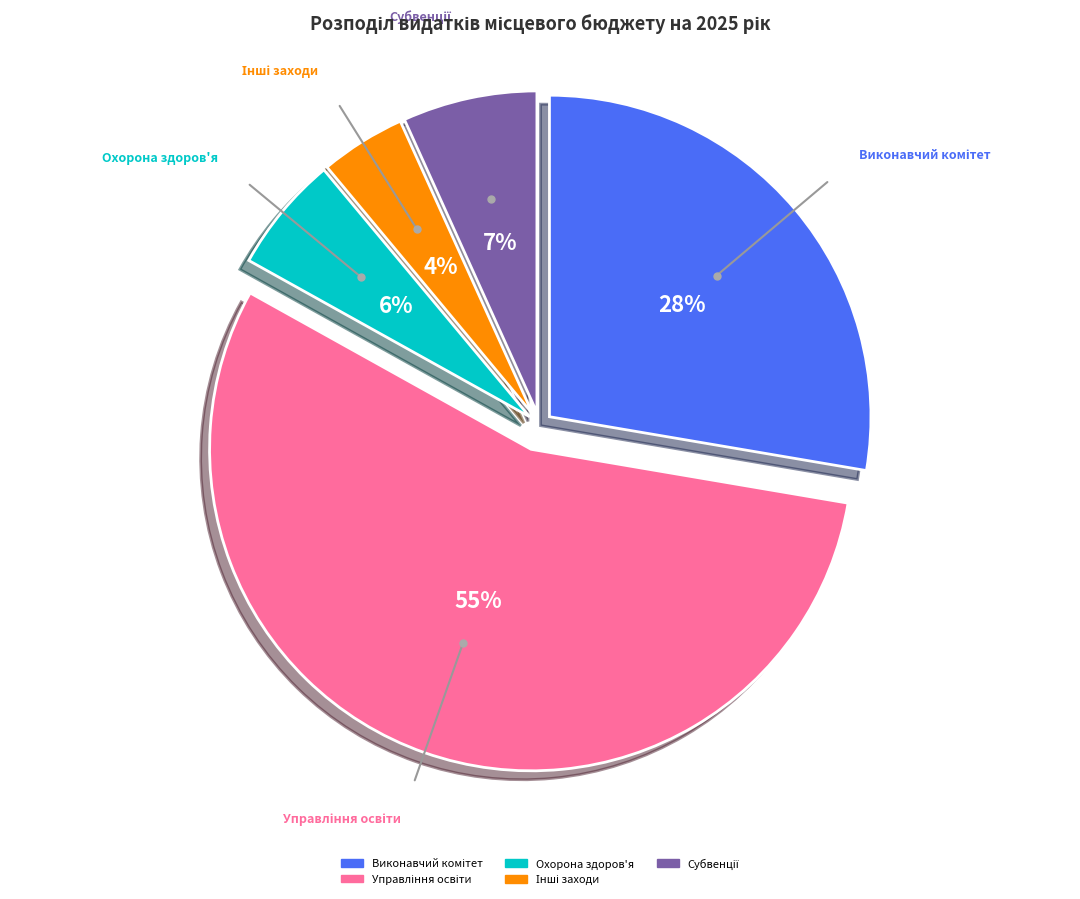

How many segments does this pie chart have?

5